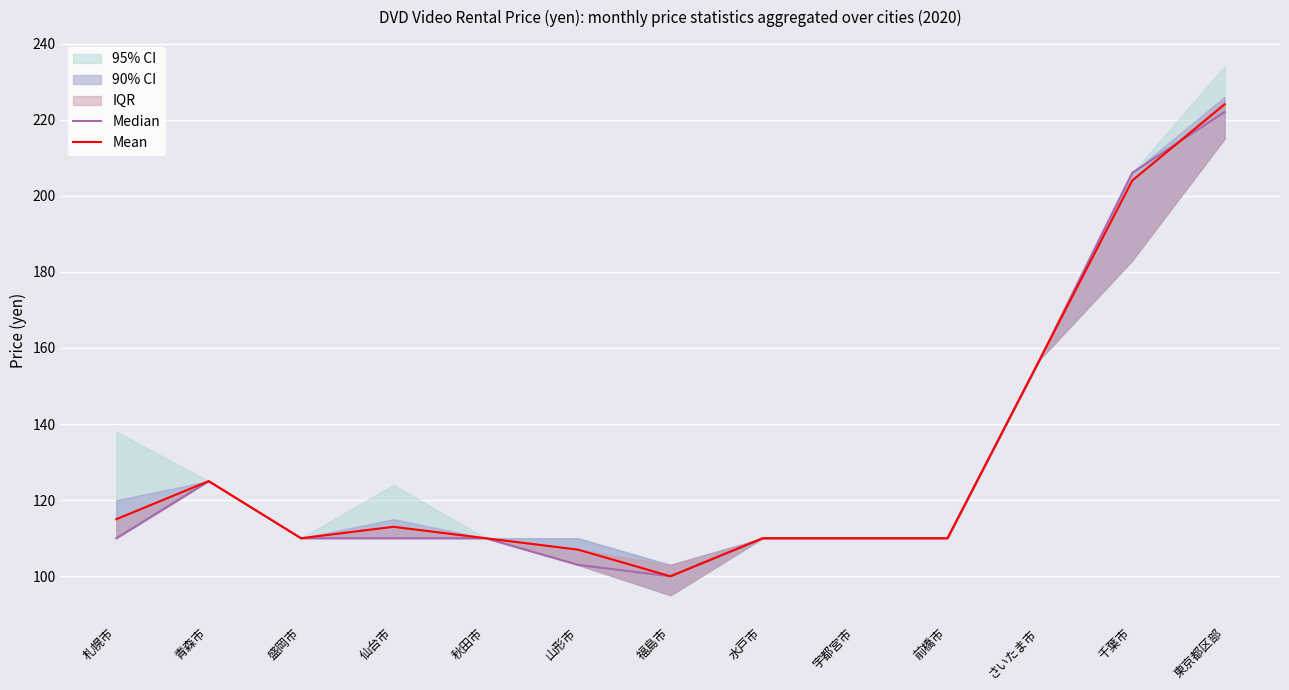

True or false: Median has more than 0 interior local peaks.

True